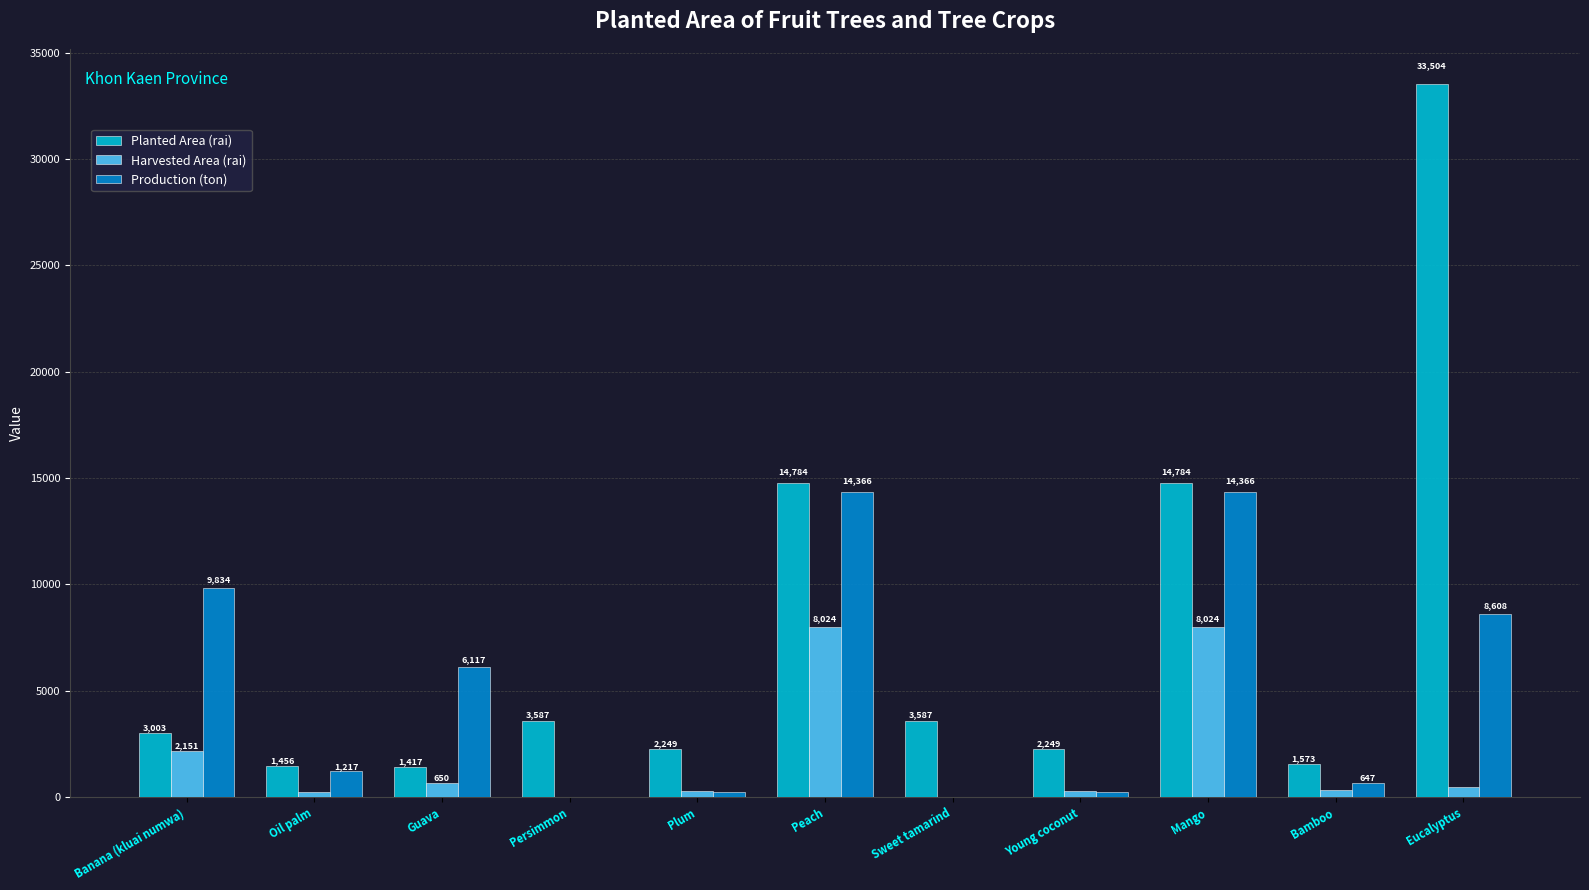

At which category is the sum across all series the highest?

Eucalyptus